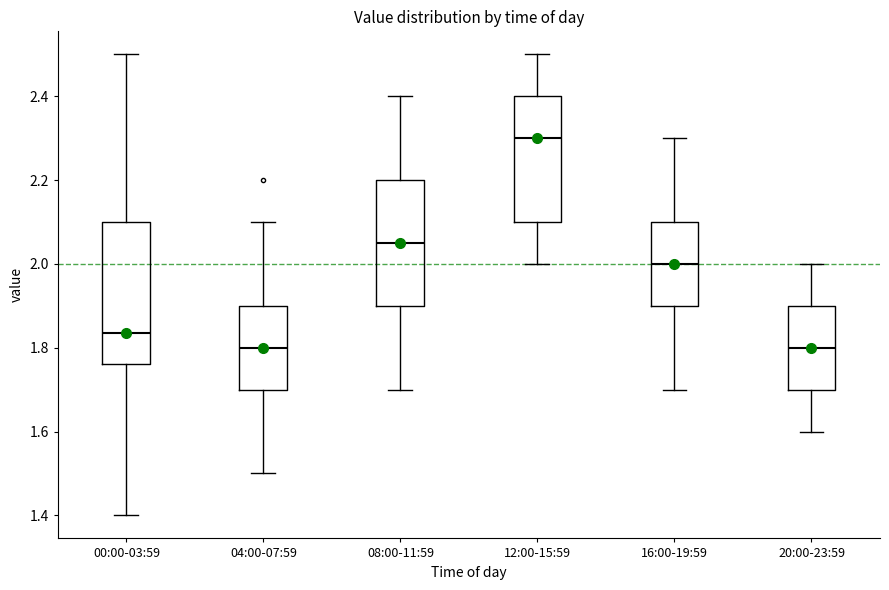

Reading left to right, transcribe this box plot: for each box, give where its median line is, the range the box spans, and where its two whiskers end, as read against the y-axis. The values are not printed on the chart, so give them approximately, as read against the axis.

00:00-03:59: median 1.84, box 1.76 to 2.10, whiskers 1.40 to 2.50
04:00-07:59: median 1.80, box 1.70 to 1.90, whiskers 1.50 to 2.10
08:00-11:59: median 2.06, box 1.90 to 2.20, whiskers 1.70 to 2.40
12:00-15:59: median 2.30, box 2.10 to 2.40, whiskers 2.00 to 2.50
16:00-19:59: median 2.00, box 1.90 to 2.10, whiskers 1.70 to 2.30
20:00-23:59: median 1.80, box 1.70 to 1.90, whiskers 1.60 to 2.00